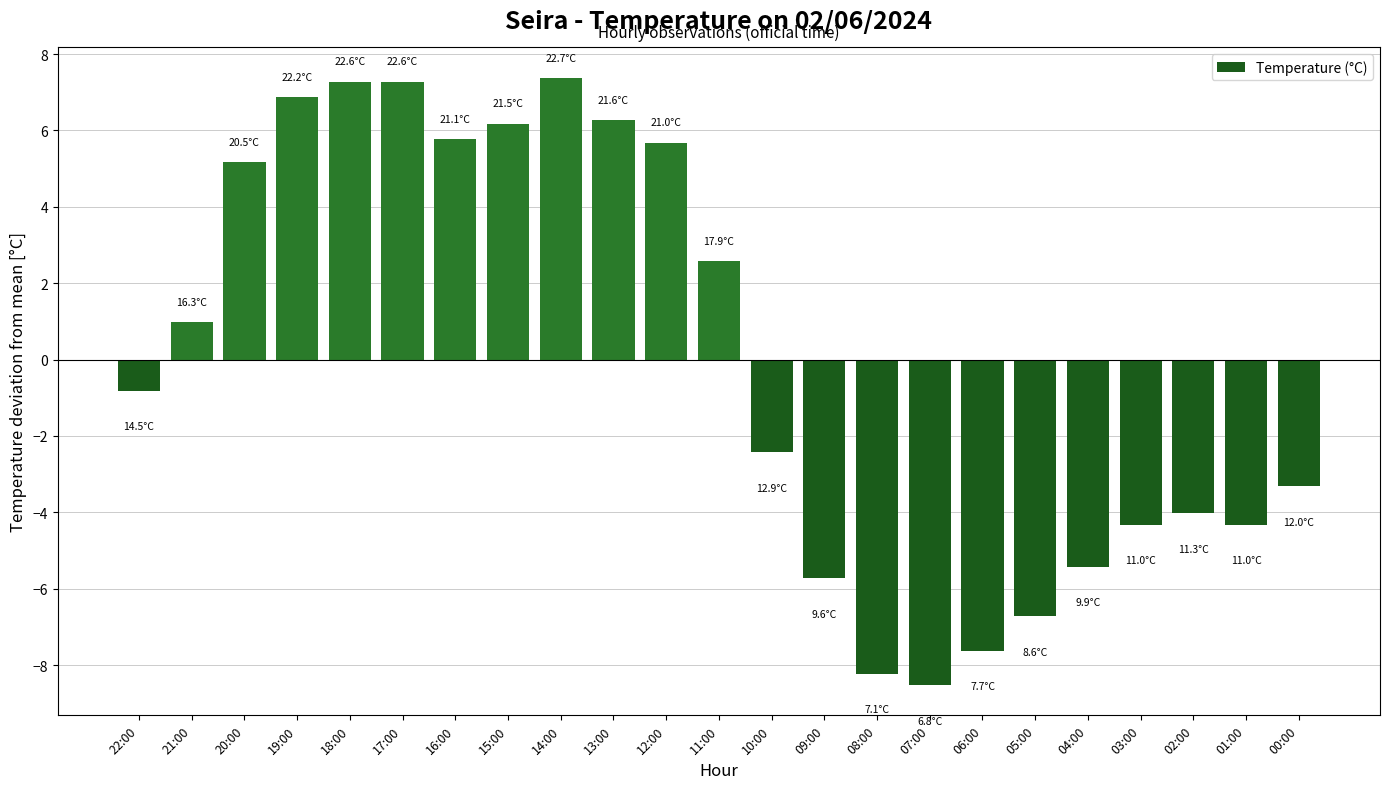

Reading left to right, what are all the values shown in this chart?

-0.8	1.0	5.2	6.9	7.3	7.3	5.8	6.2	7.4	6.3	5.7	2.6	-2.4	-5.7	-8.2	-8.5	-7.6	-6.7	-5.4	-4.3	-4.0	-4.3	-3.3